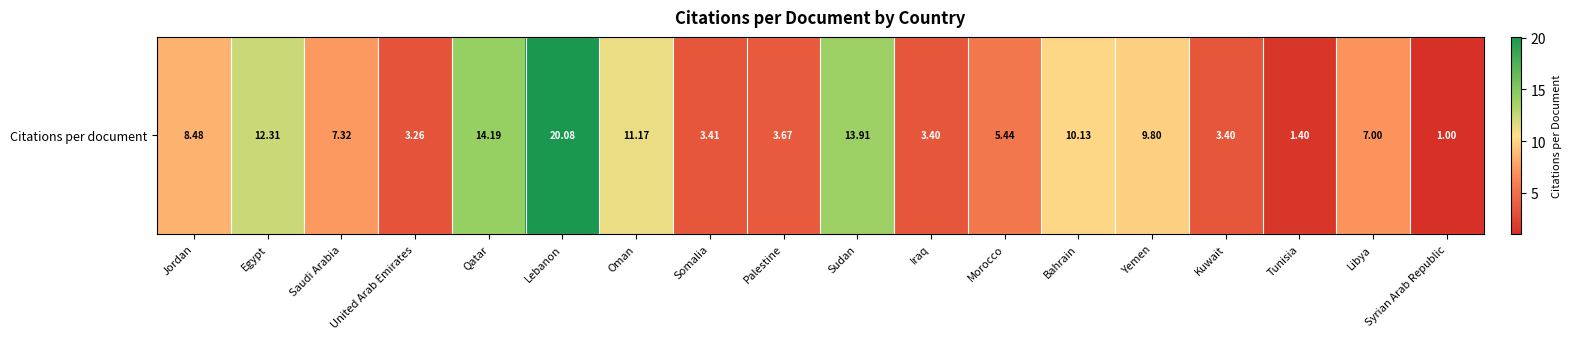

What is the difference between the maximum and minimum values?

19.1